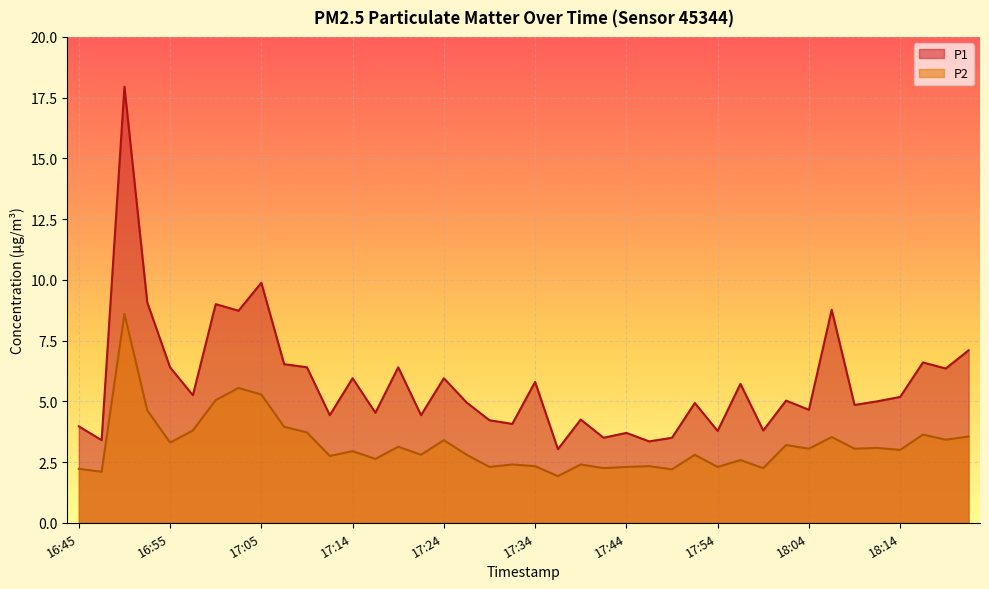

List the series in order of their peak value, highest first.

P1, P2